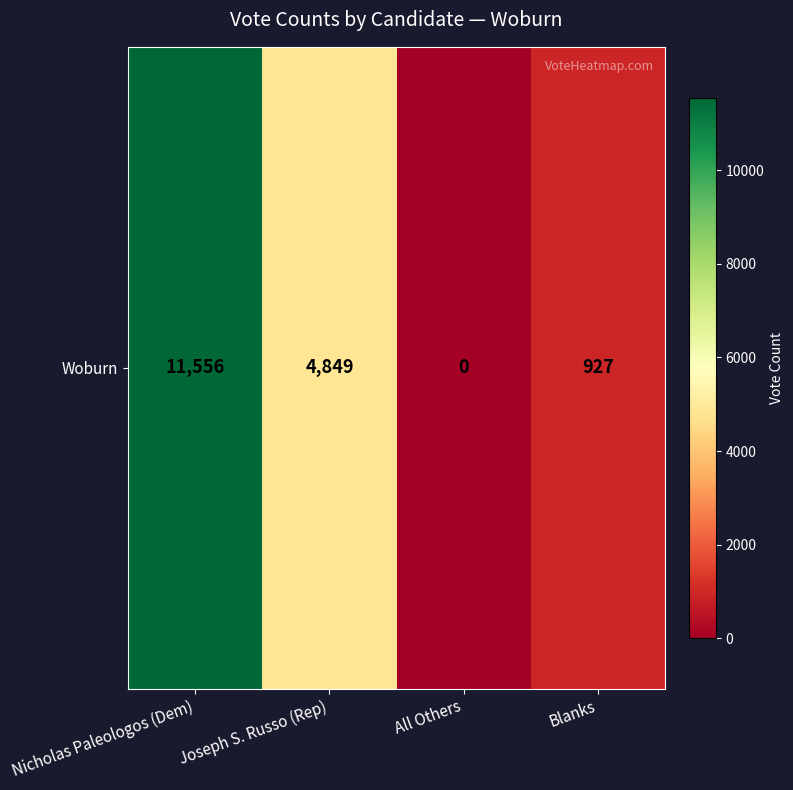

Reading left to right, what are all the values shown in this chart?

11556	4849	0	927